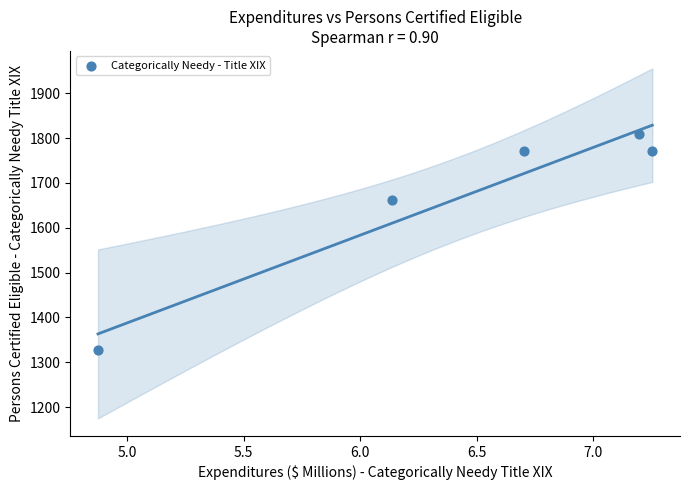

What Y value in the scatter plot is closest to 1567?

1661.1